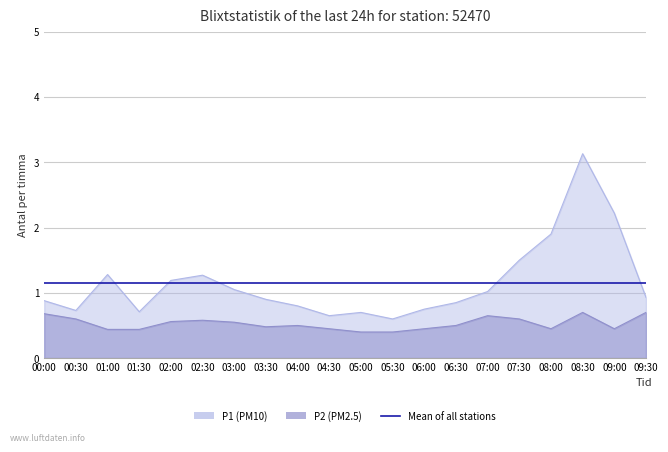

What value does the P2 series have at 05:30?

0.4